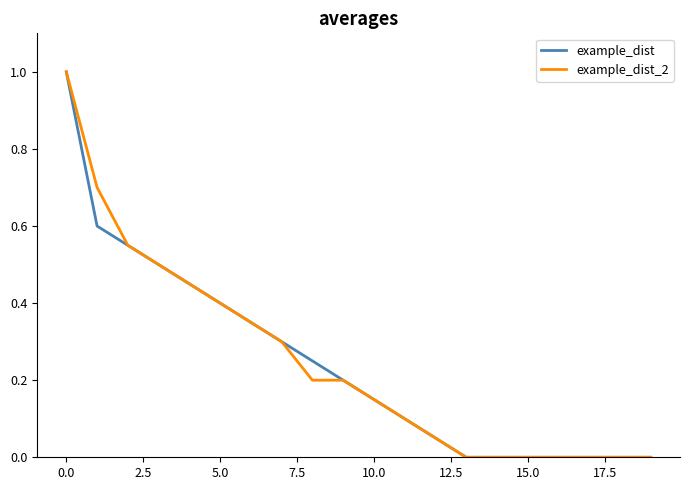

What is the highest value of the example_dist_2 series?

1.0